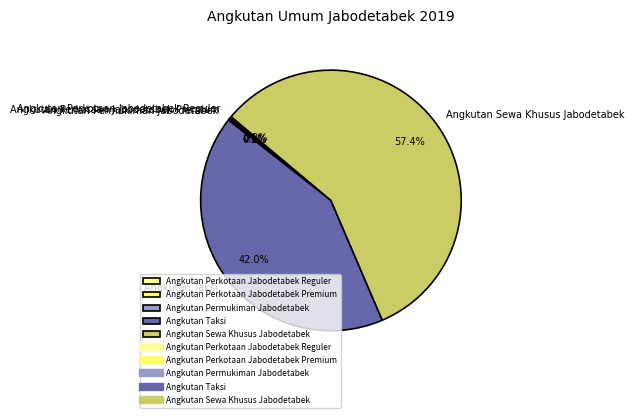

Which slice is the largest?

Angkutan Sewa Khusus Jabodetabek